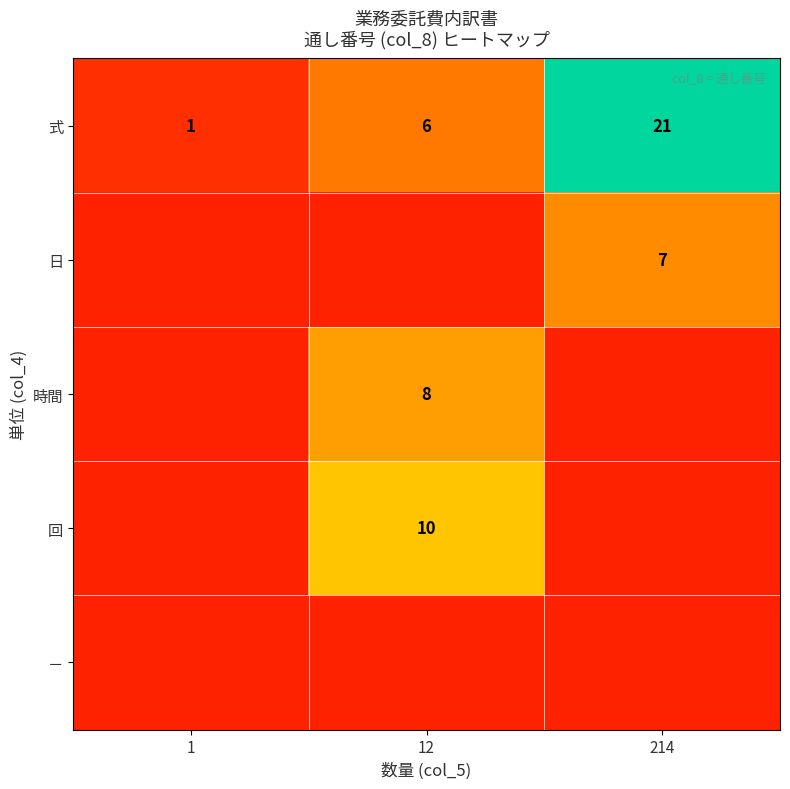

Is the value of 式 at 1 greater than the value of 回 at 12?

No